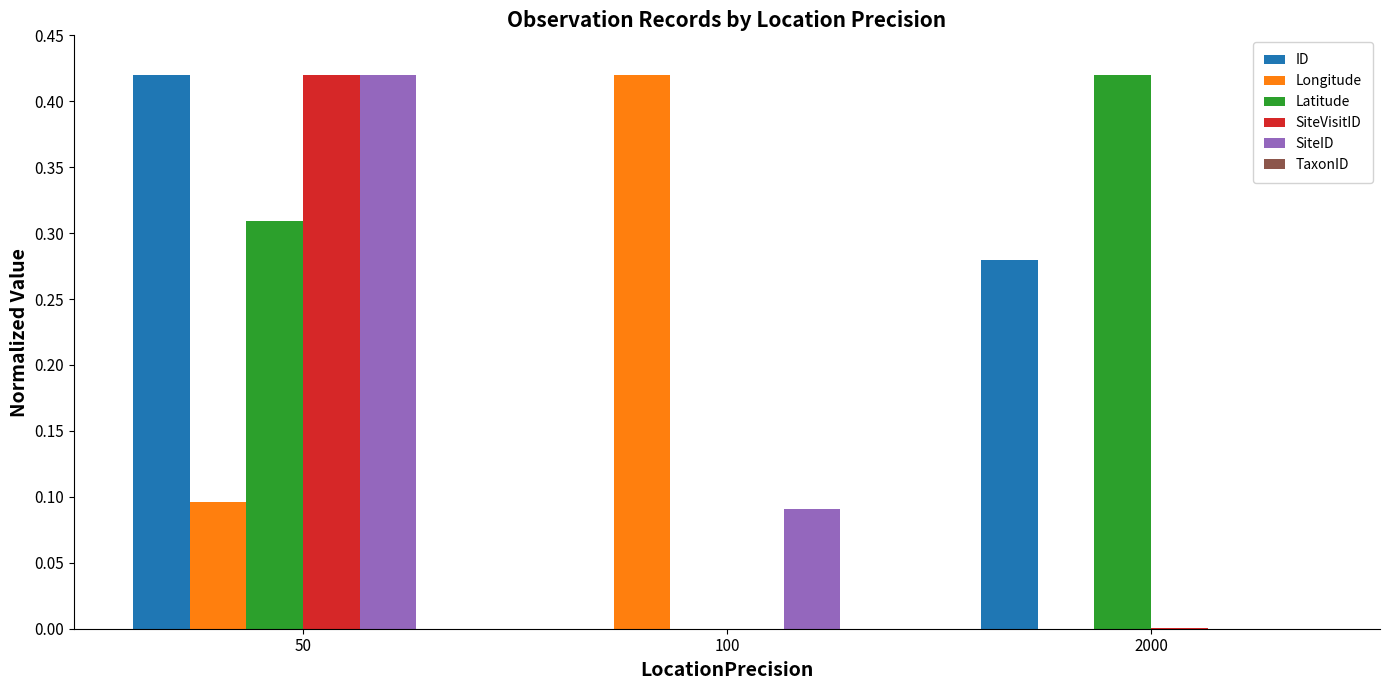

True or false: SiteVisitID has a value of 0.0 at 2000.

True